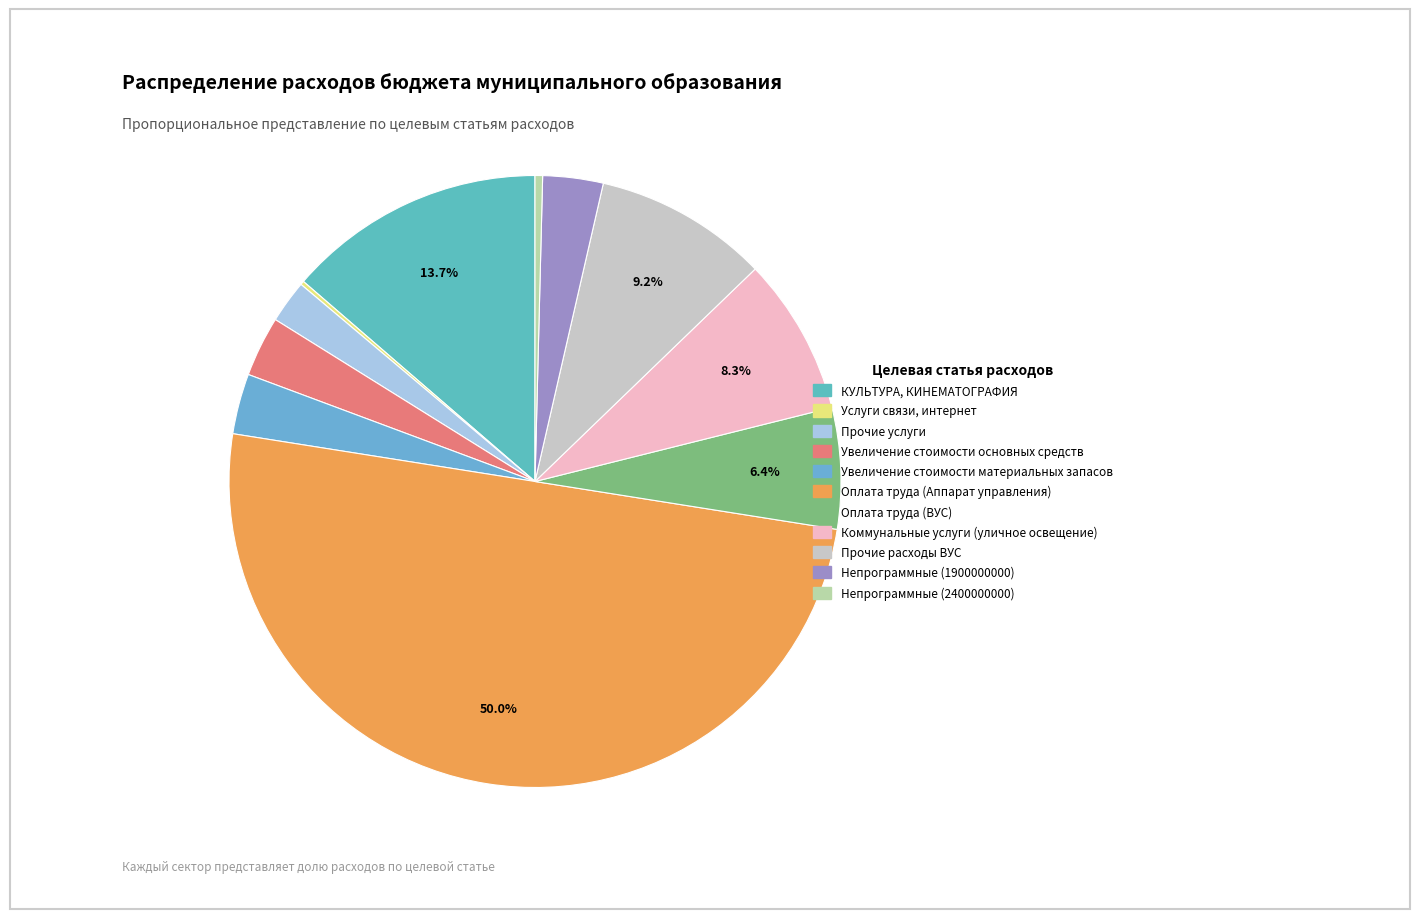

Between Непрограммные (2400000000) and Оплата труда (Аппарат управления), which is larger?

Оплата труда (Аппарат управления)